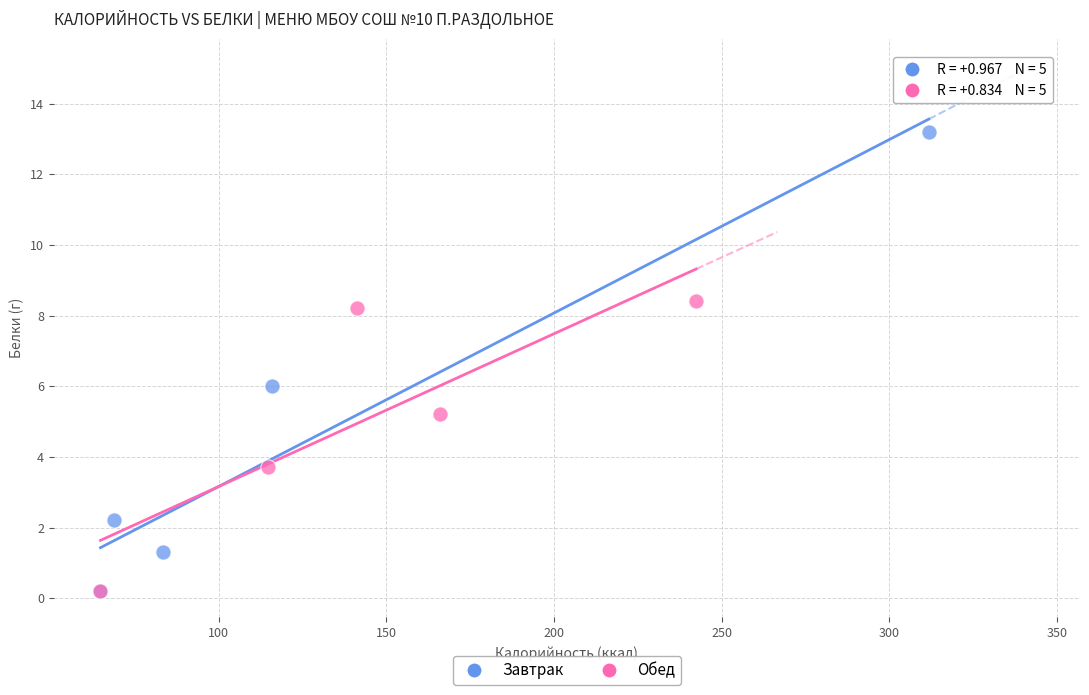

Which series has the largest Y range (max minus min)?

Завтрак